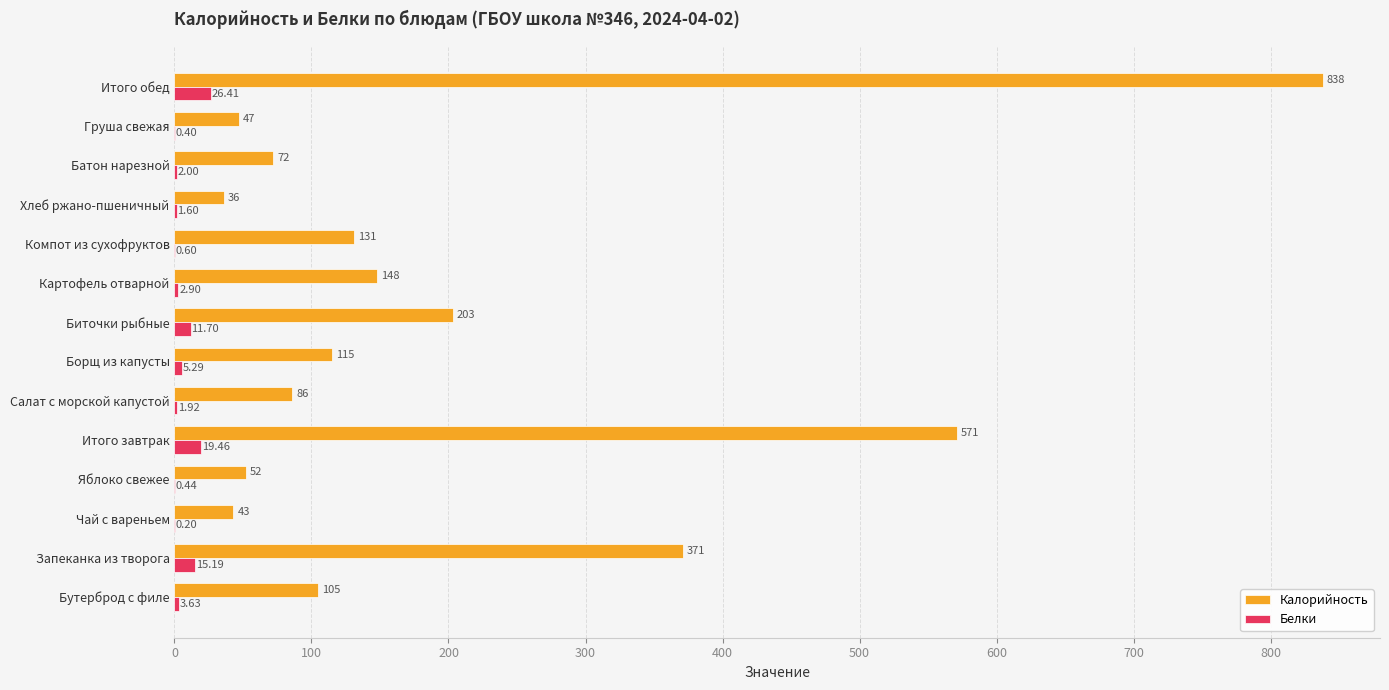

What is the sum of all Калорийность values?

2818.0